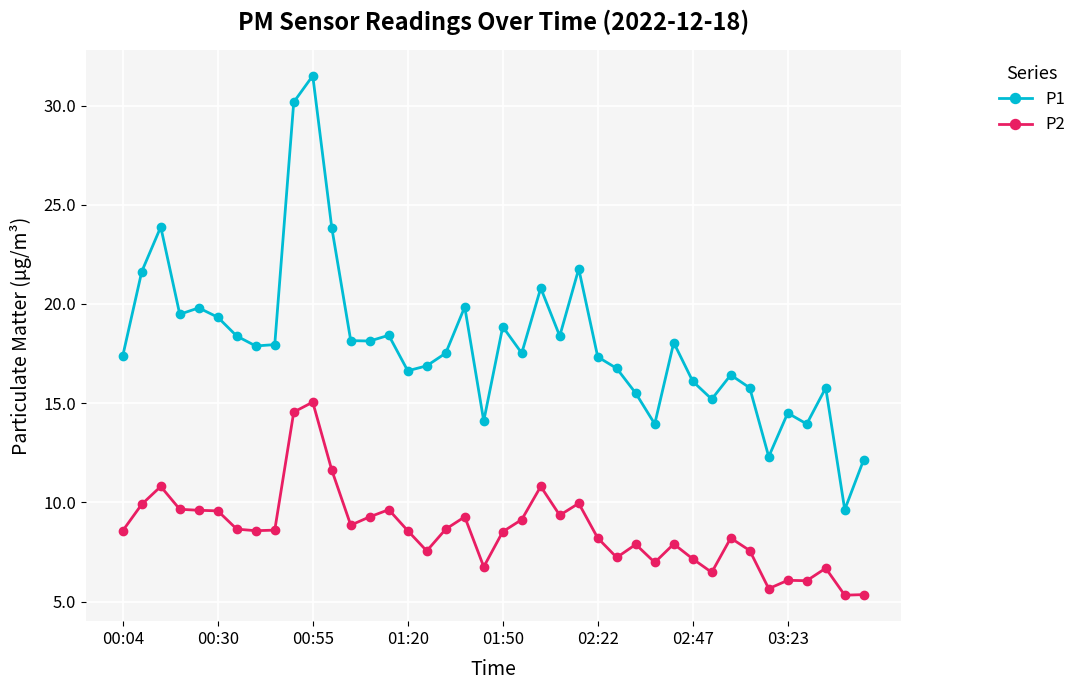

True or false: P2 has more than 2 points higher than both neighbors.

True